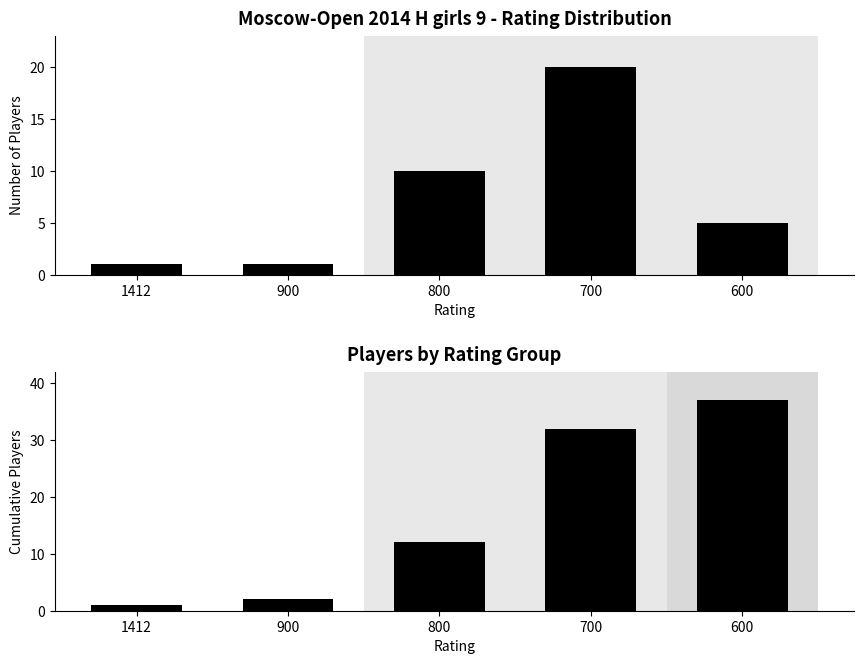

How many categories are shown in the chart?

5